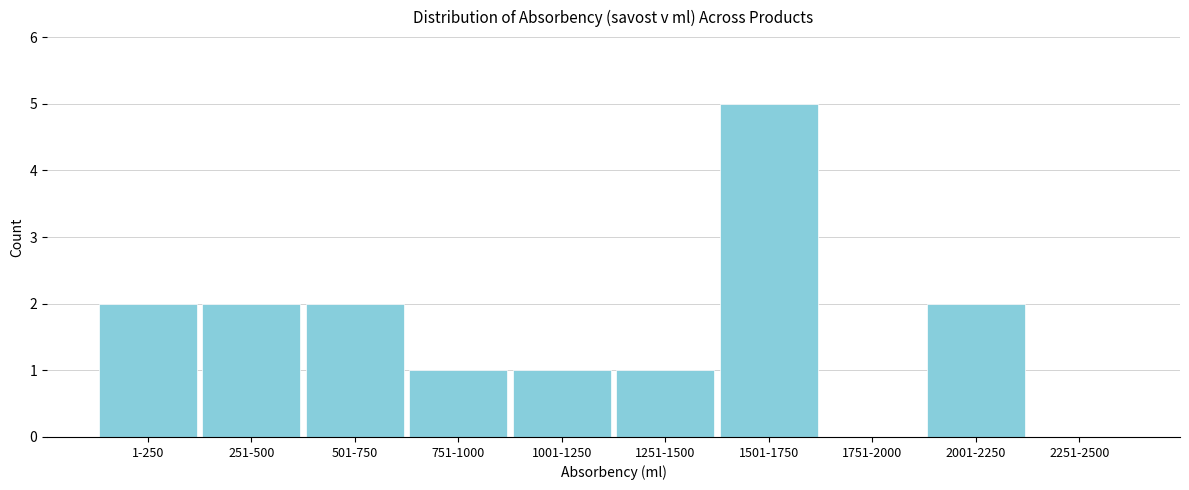

Reading left to right, transcribe all the data shown in this chart.

1-250=2	251-500=2	501-750=2	751-1000=1	1001-1250=1	1251-1500=1	1501-1750=5	1751-2000=0	2001-2250=2	2251-2500=0